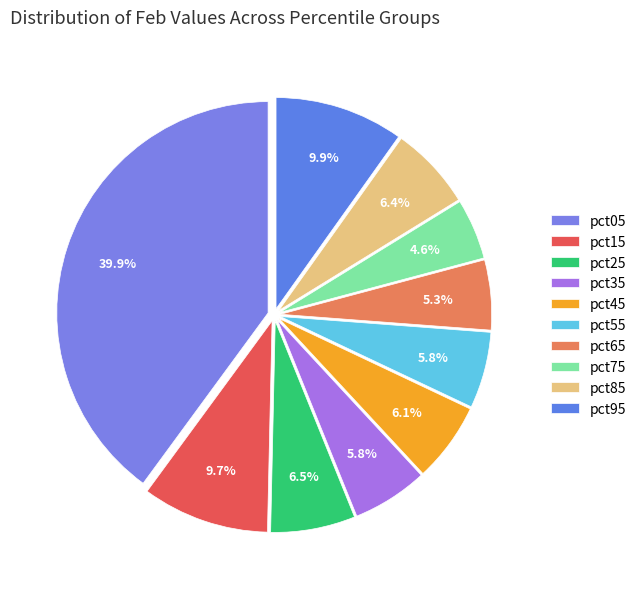

Is it true that pct75 is 1% of the pie?

False